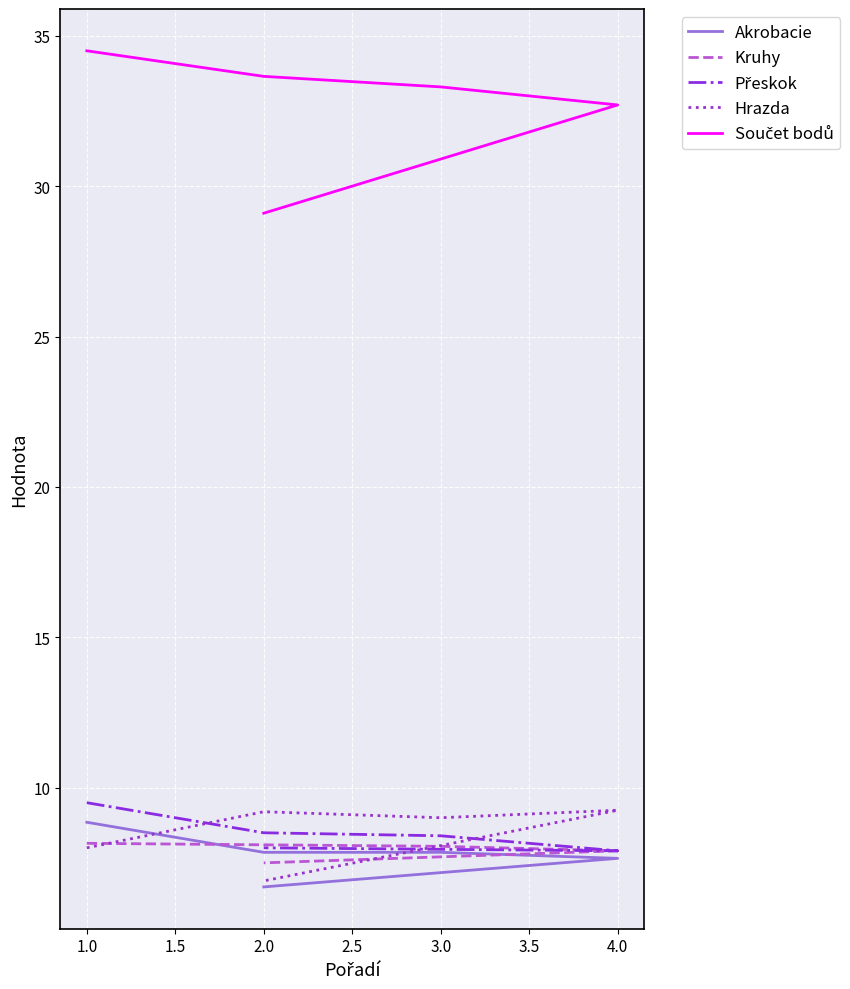

What are all the series names shown in the legend?

Akrobacie, Kruhy, Přeskok, Hrazda, Součet bodů